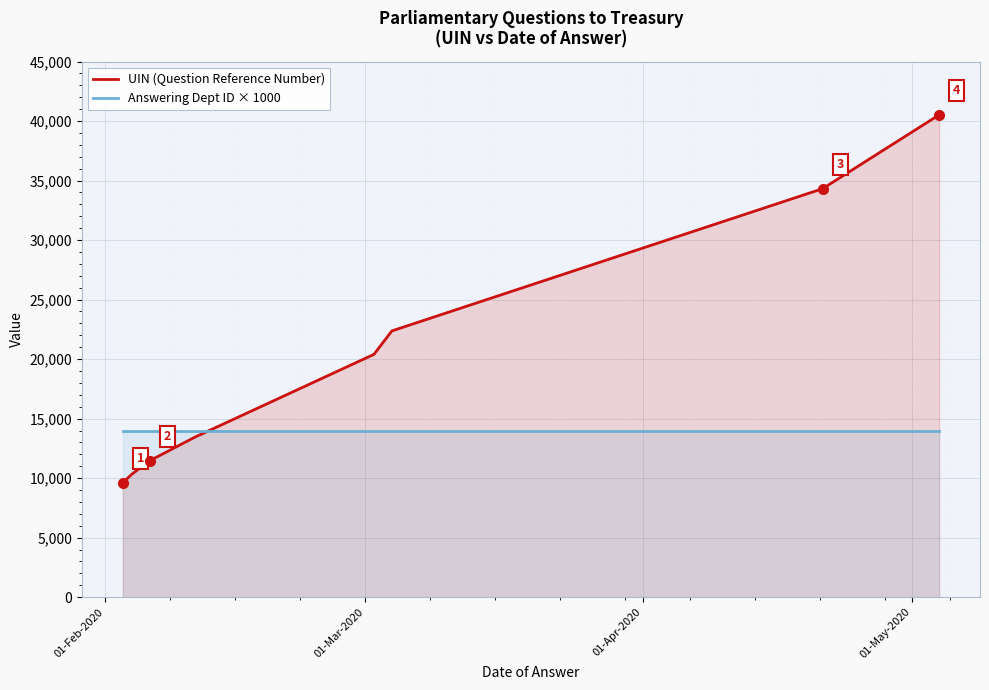

What is the value of the Answering Dept ID × 1000 point at the 5th from the left?

14000